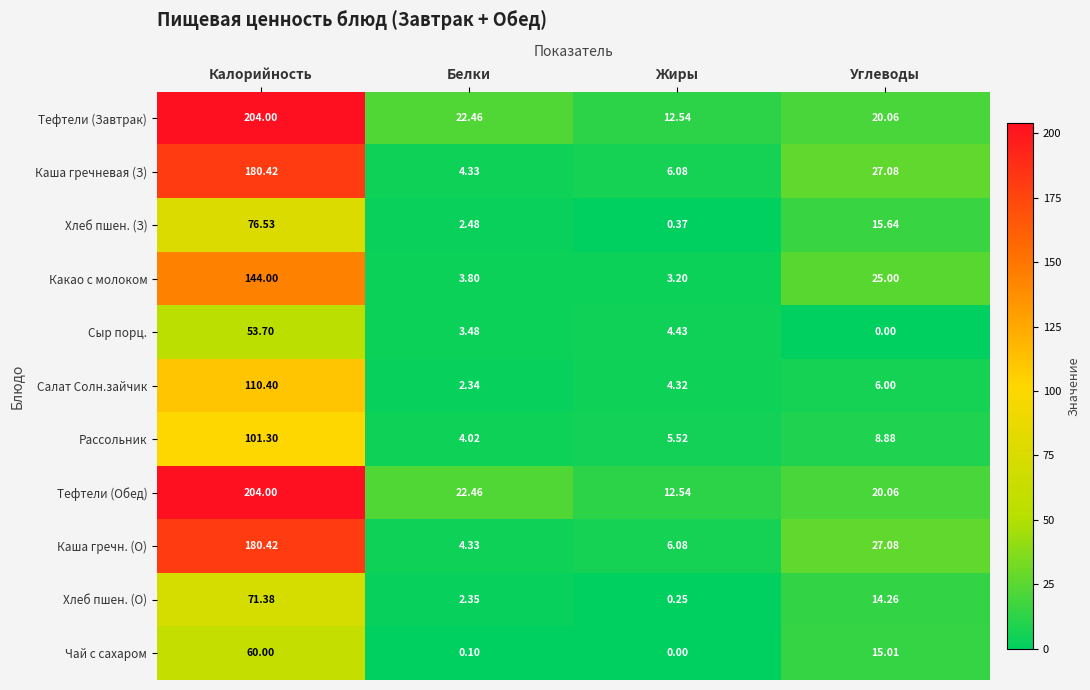

At which label does Каша гречневая (З) first exceed 27?

Калорийность